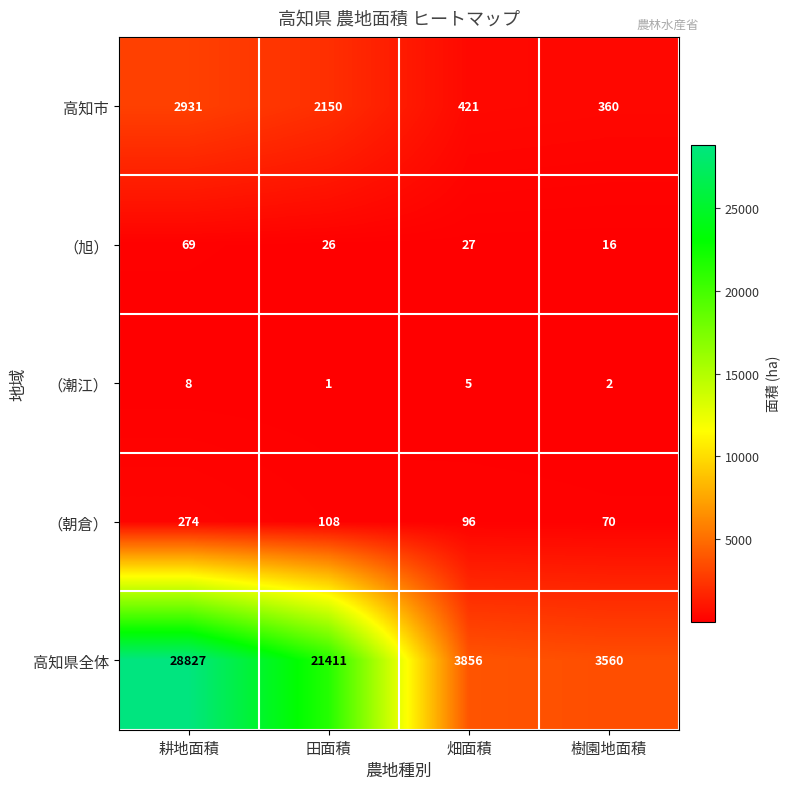

True or false: （朝倉） has a value of 274 at 耕地面積.

True